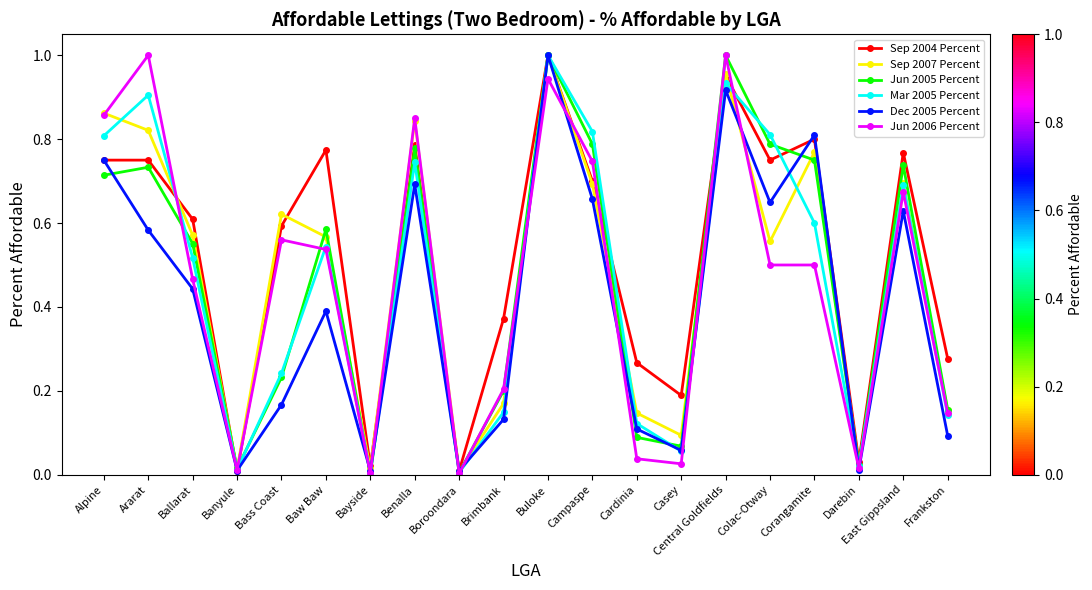

What position from the right is Bass Coast?

16